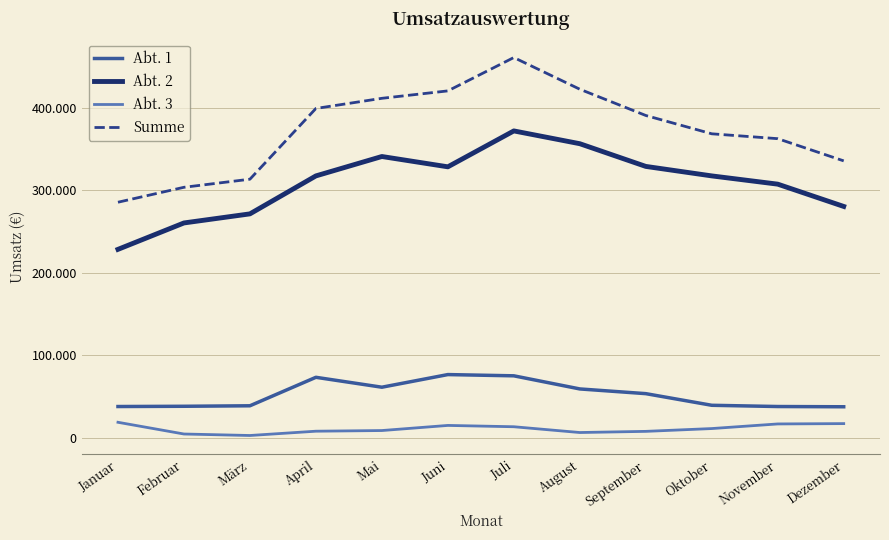

Where is the first local minimum for Abt. 2?

Juni